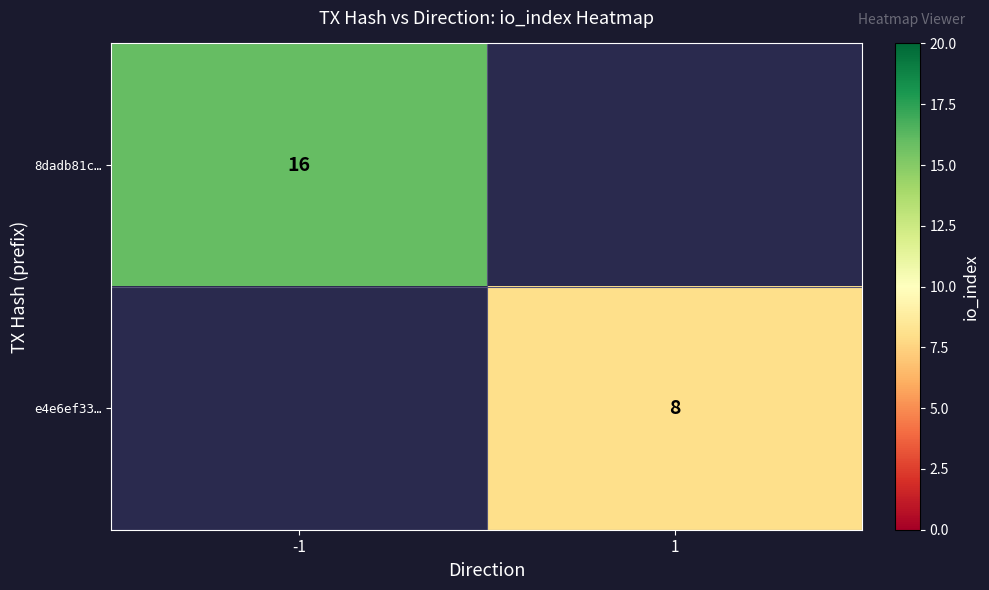

The e4e6ef33… series shows 3 at 1. True or false?

False